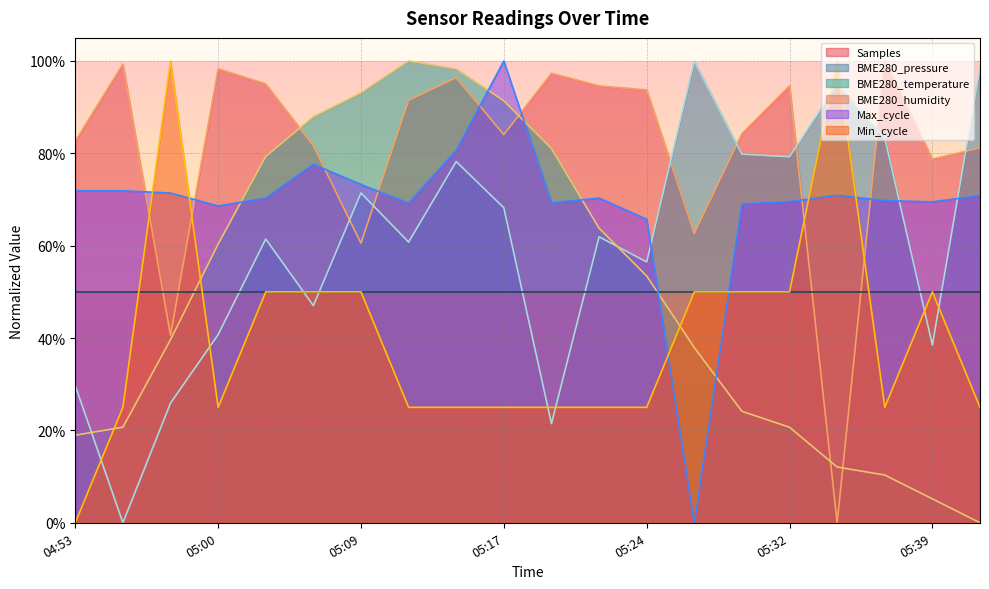

At how many categories does at least one series exceed 0?

20